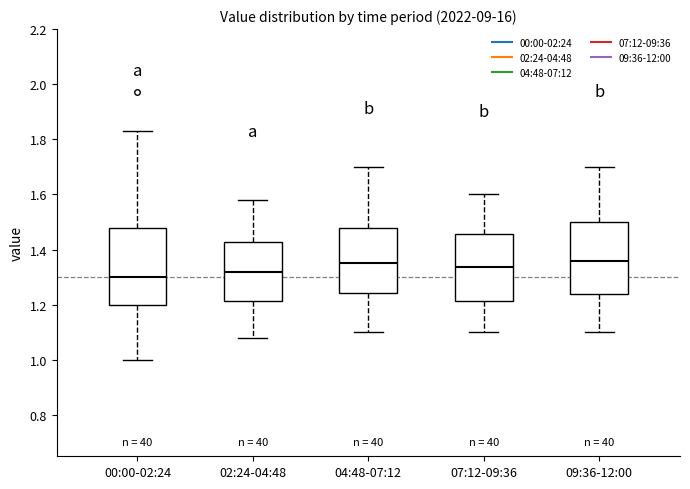

Where is the upper edge of the box for 02:24-04:48 on the y-axis? The values are not printed on the chart, so give them approximately, as read against the axis.

1.42